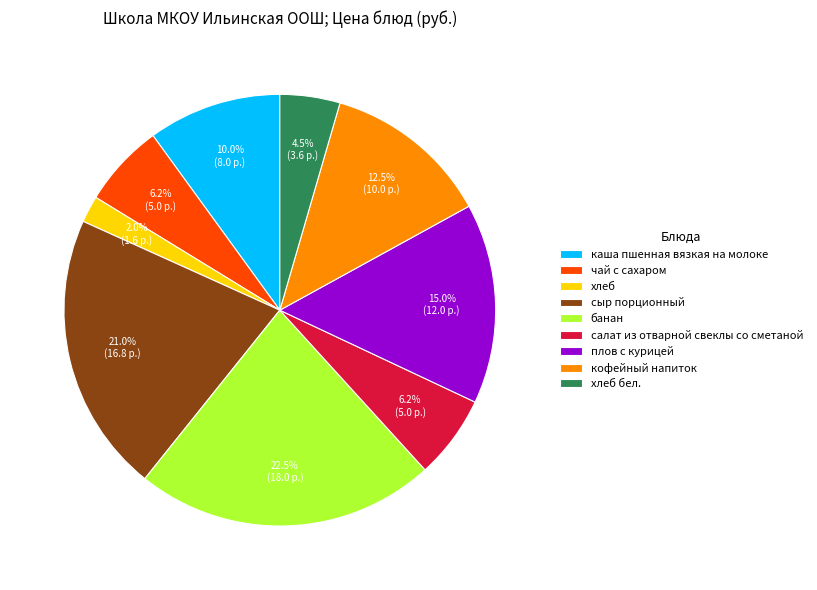

True or false: плов с курицей accounts for 15% of the total.

True